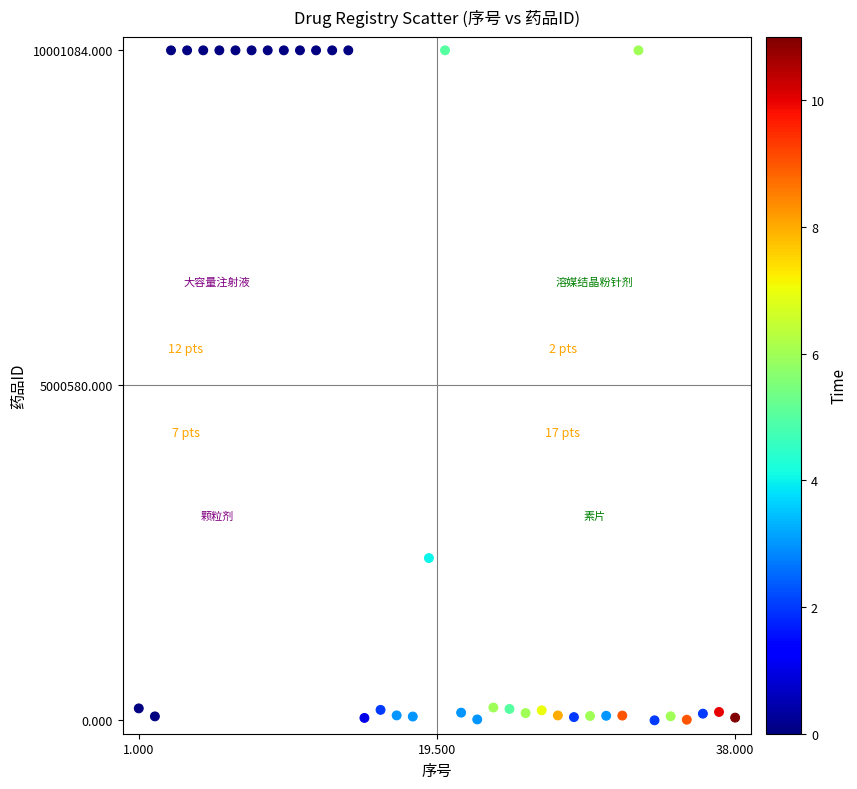

What is the range of Y values (max minus min)?

10001008